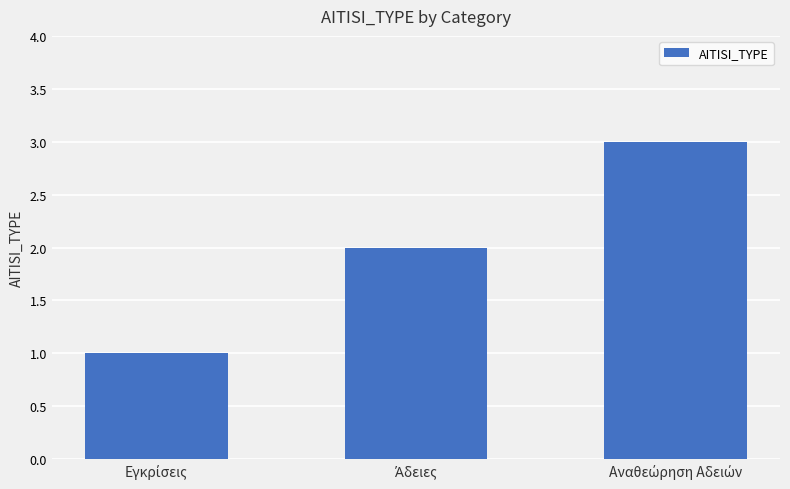

What is the minimum value shown in the chart?

1